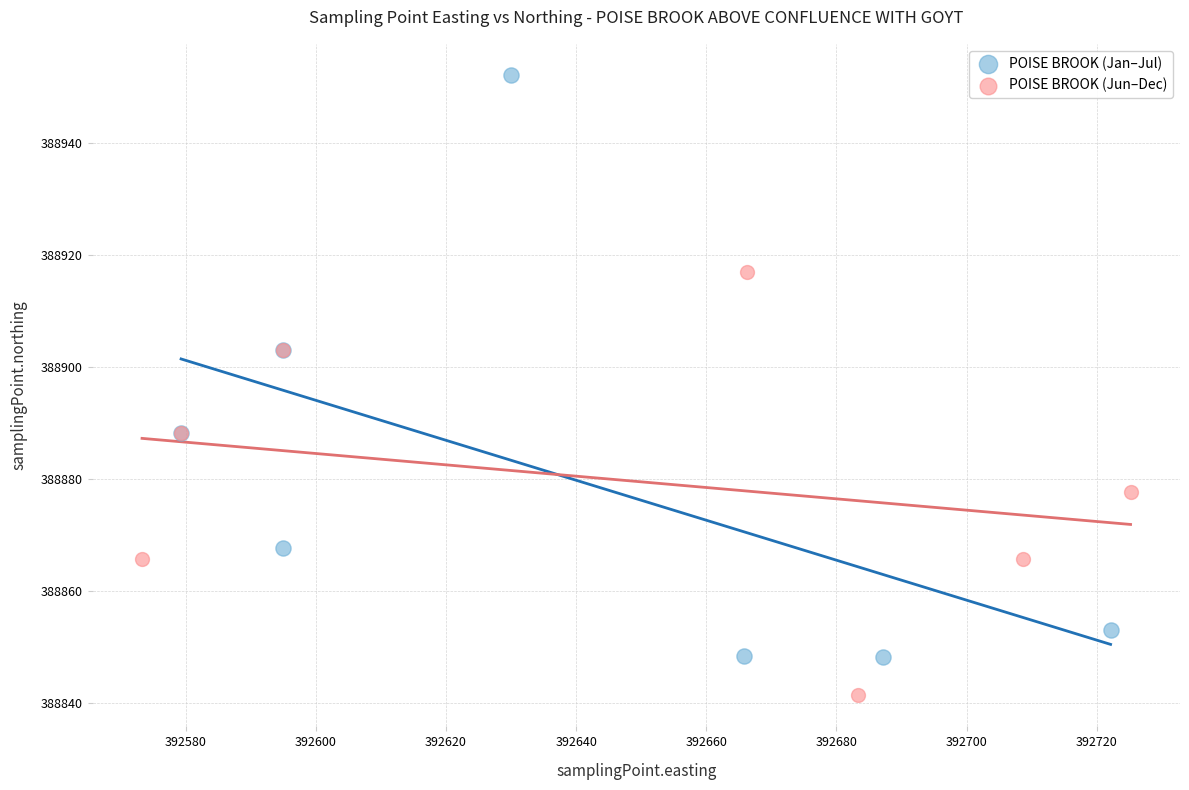

What are all the series names shown in the legend?

POISE BROOK (Jan–Jul), POISE BROOK (Jun–Dec)